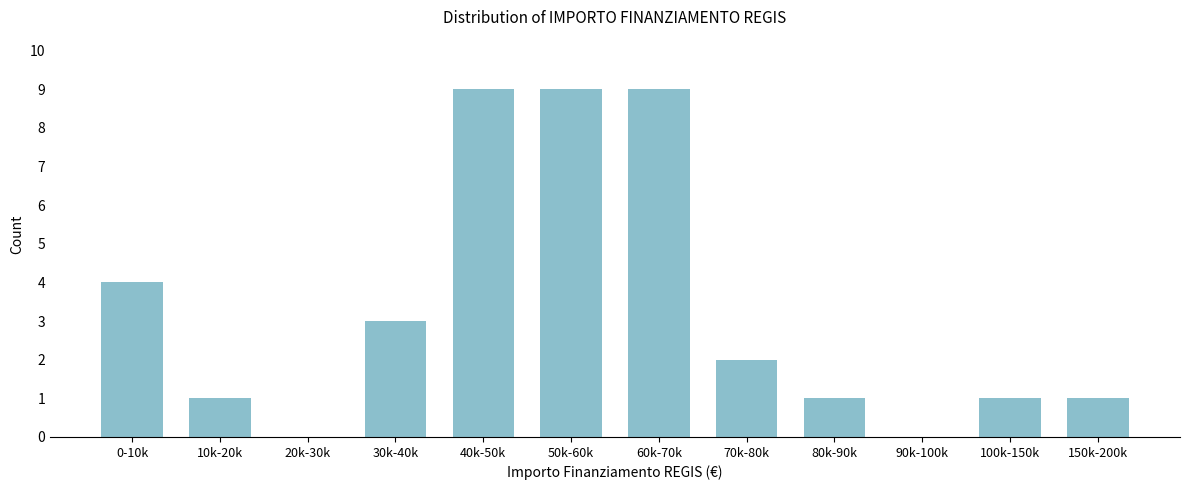

Reading right to left, list all the values displayed in this chart.

150k-200k=1	100k-150k=1	90k-100k=0	80k-90k=1	70k-80k=2	60k-70k=9	50k-60k=9	40k-50k=9	30k-40k=3	20k-30k=0	10k-20k=1	0-10k=4